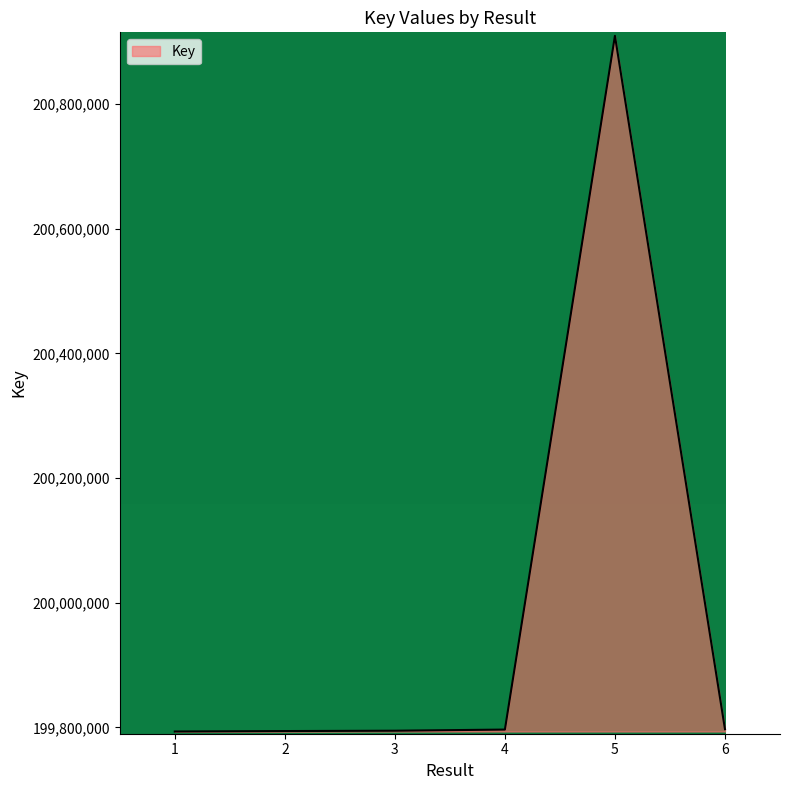

What is the change in value from 2 to 4?

+2382